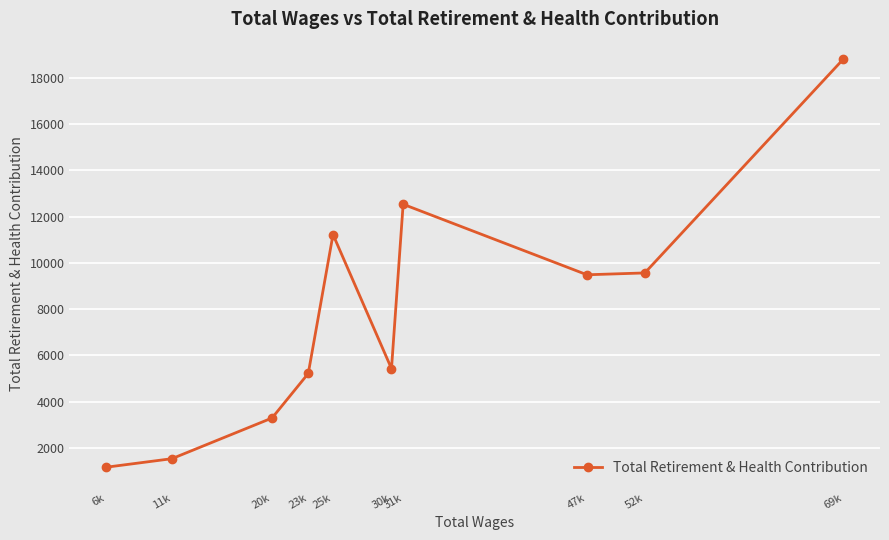

What is the smallest value displayed?

1168